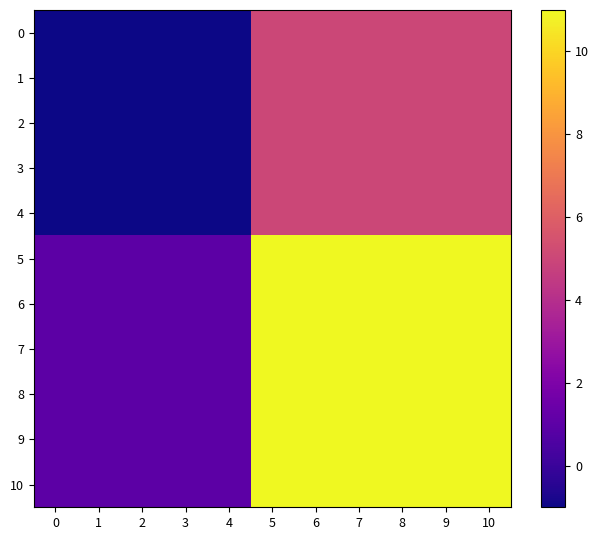

Which series has the largest total across all categories?

5